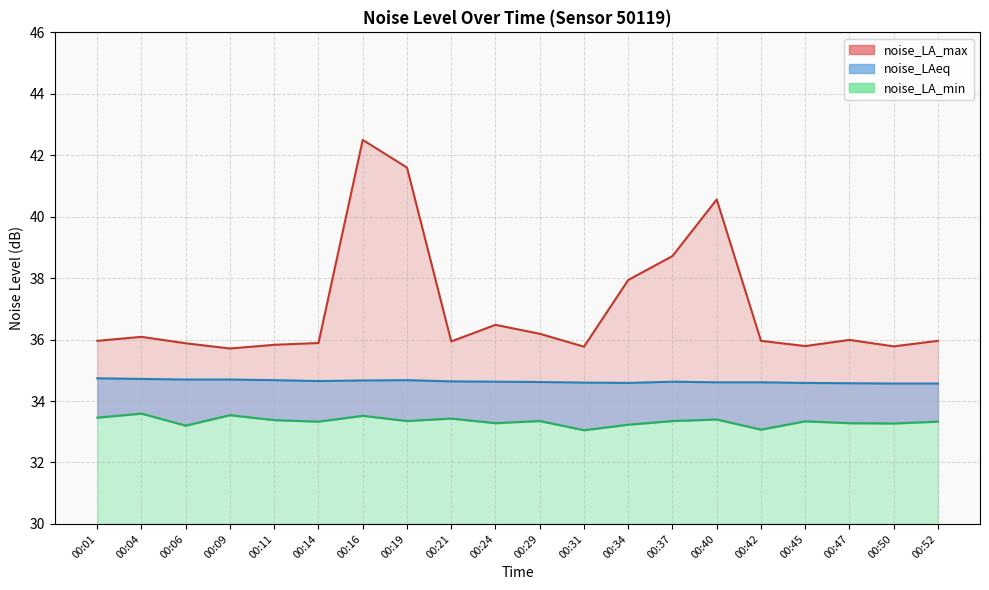

Which series has the largest total across all categories?

noise_LA_max